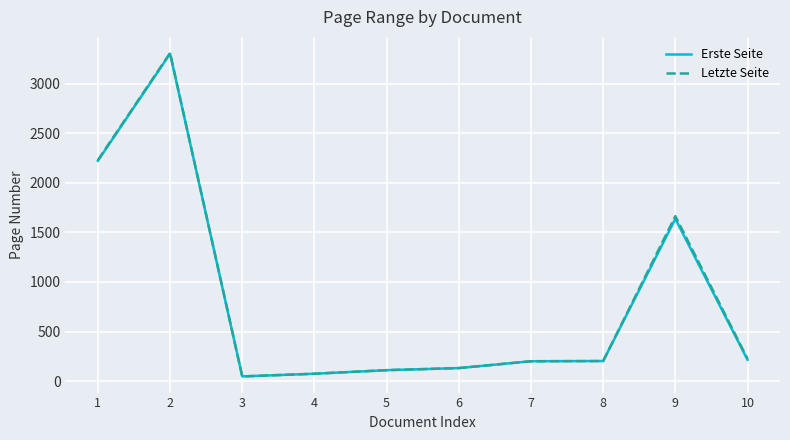

What is the maximum value shown in the chart?

3308